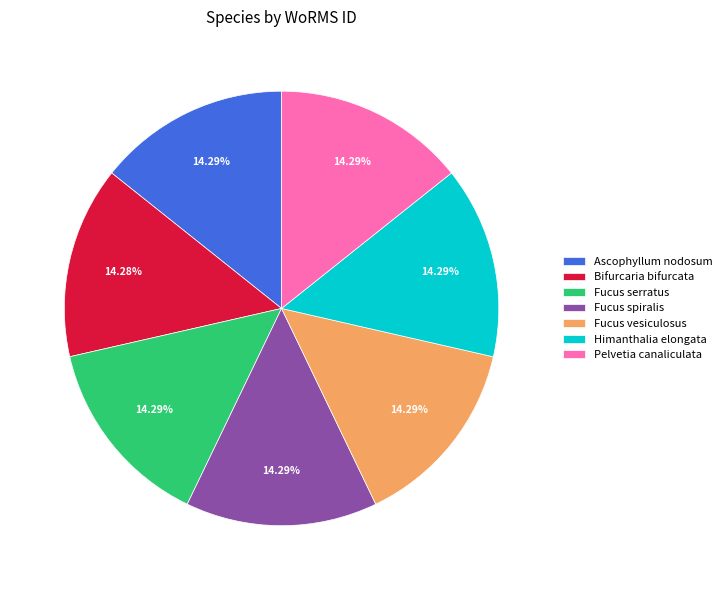

Do Himanthalia elongata and Fucus serratus together represent more than half of the pie?

No